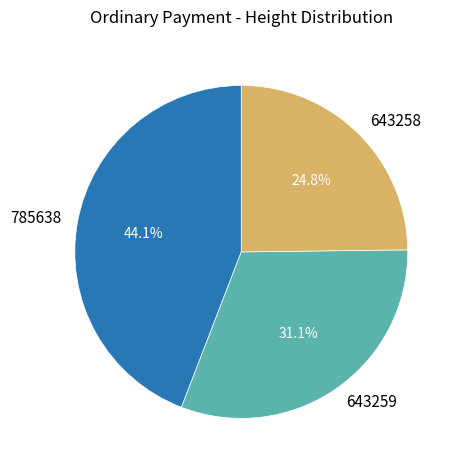

What is the smallest slice in the pie chart?

643258